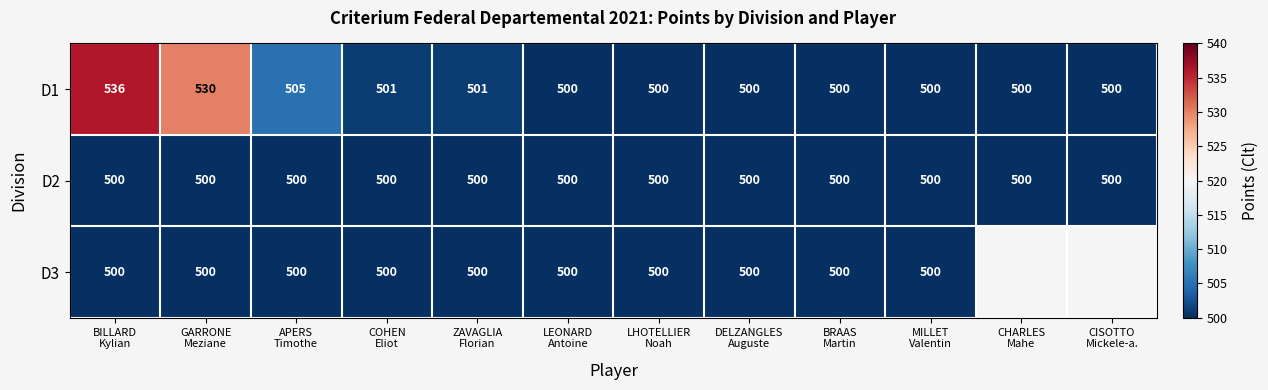

Count the number of data series in this chart.

3